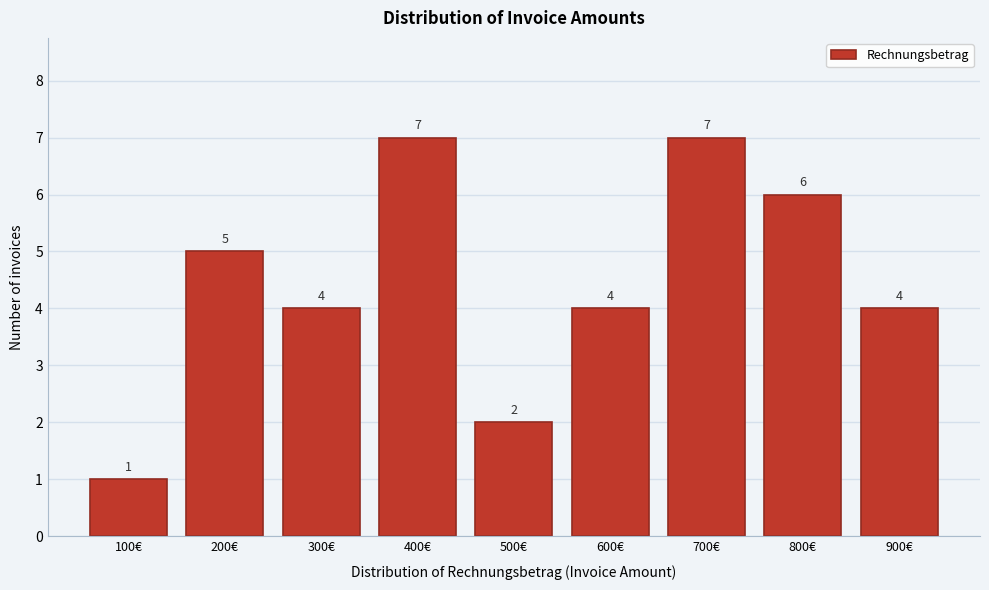

Reading left to right, extract all data points from this chart.

1	5	4	7	2	4	7	6	4